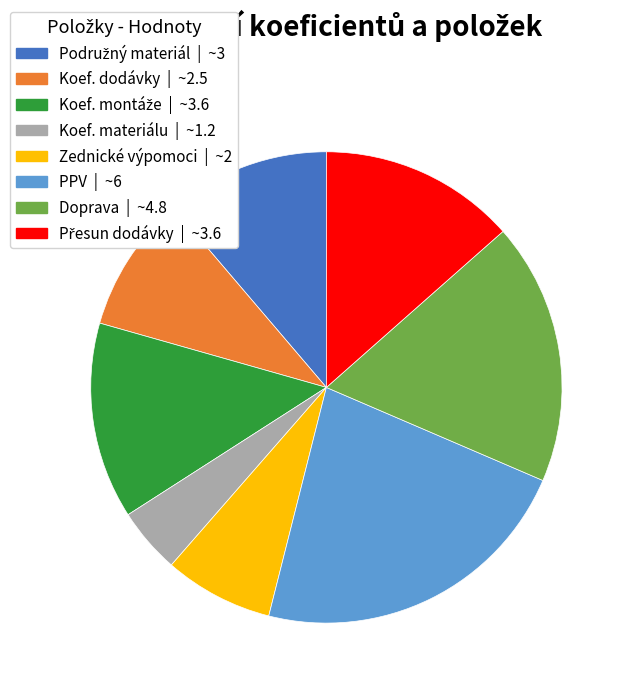

Approximately how many times larger is the value at PPV compared to Koef. materiálu?

5.0